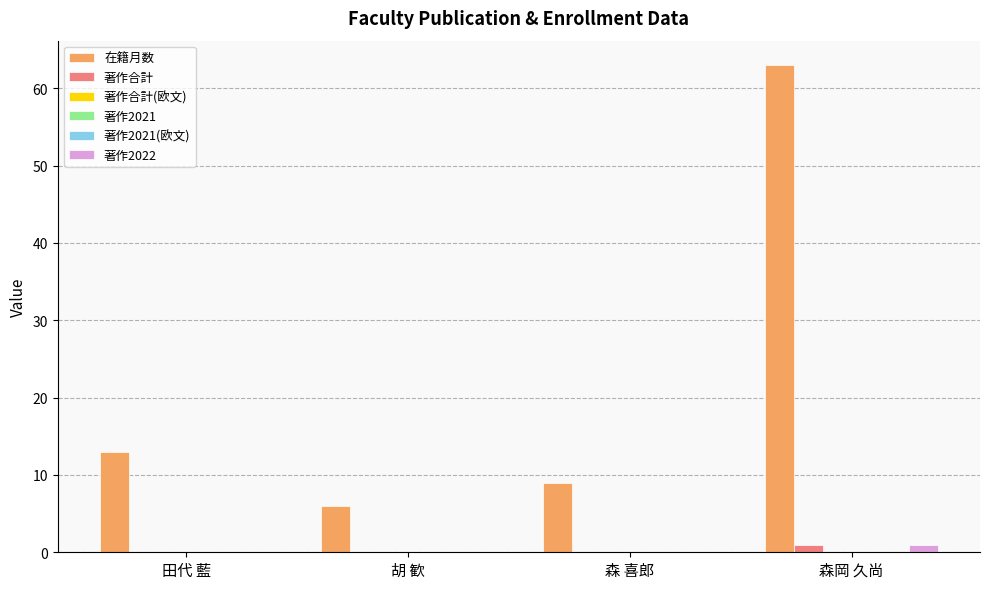

Are the bars horizontal?

No